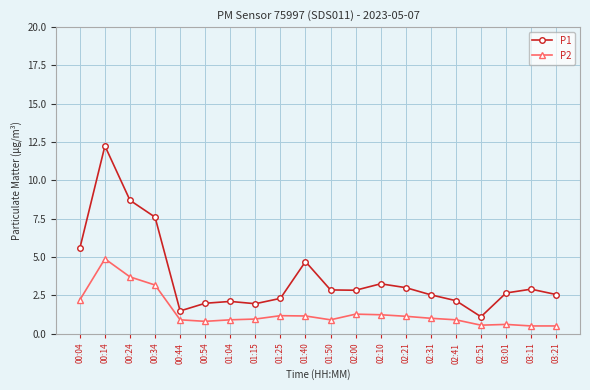

How many lines are shown in the chart?

2